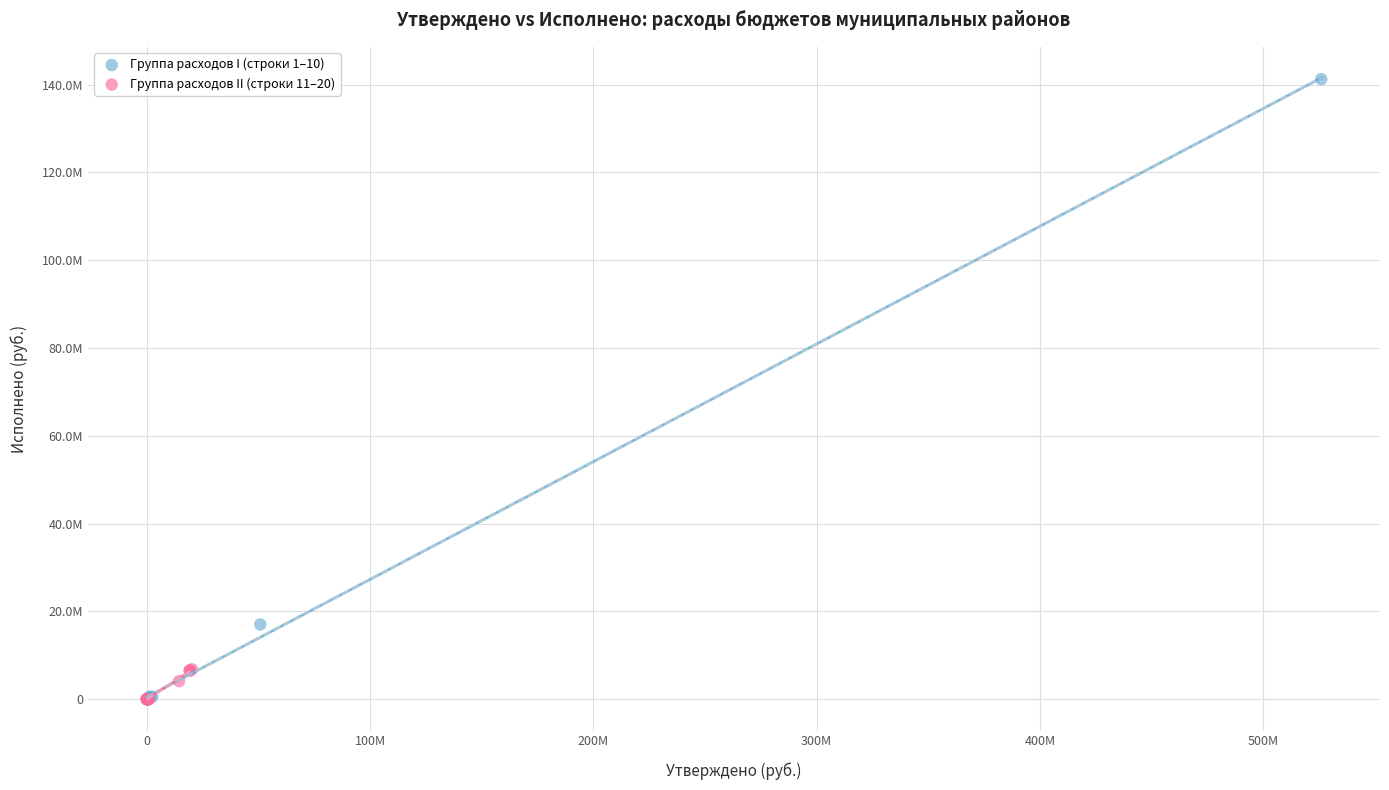

Which series has the largest Y range (max minus min)?

Группа расходов I (строки 1–10)